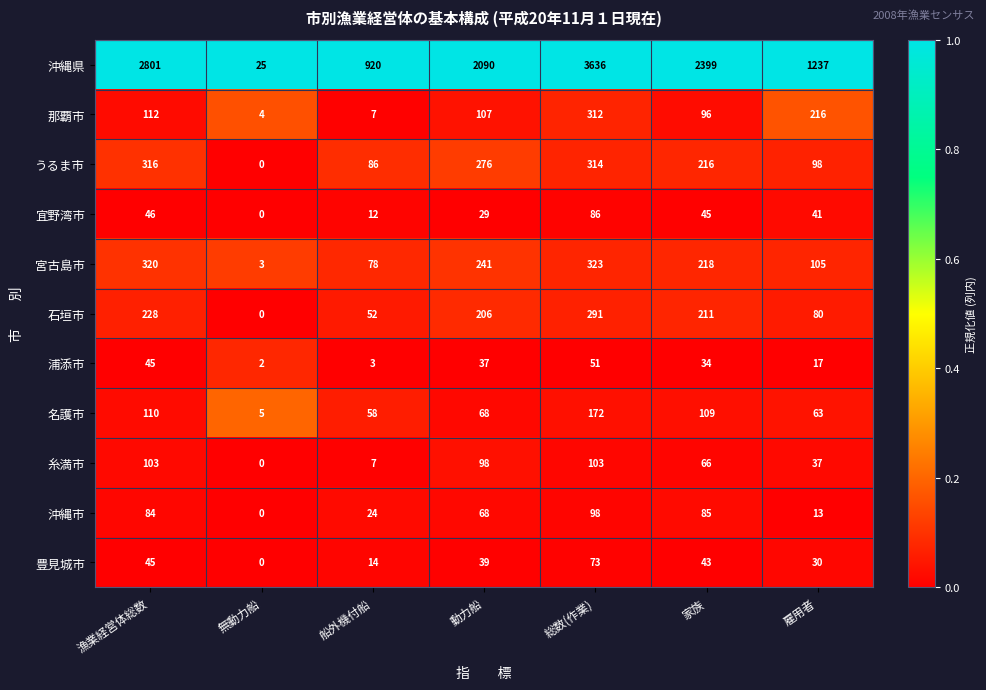

At which category is the sum across all series the highest?

総数(作業)